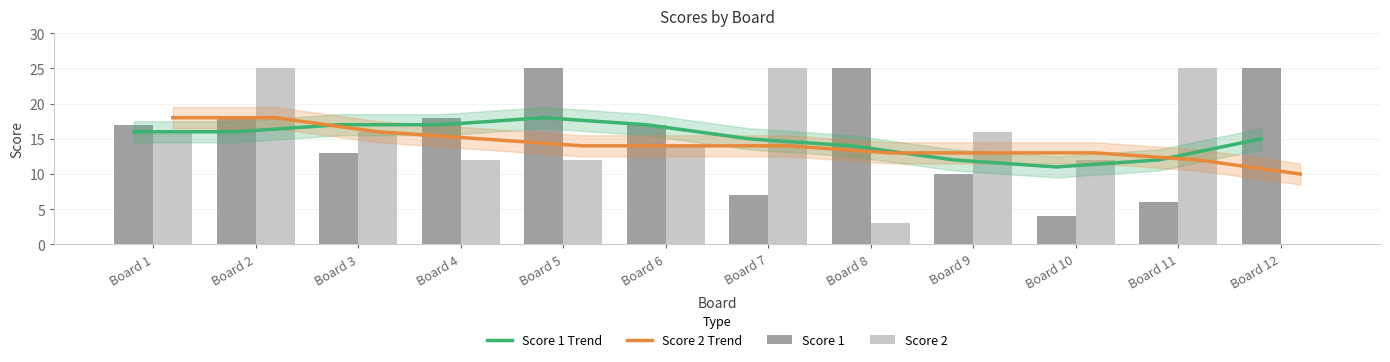

What is the difference between the second highest and minimum values in the Score 2 series?

25